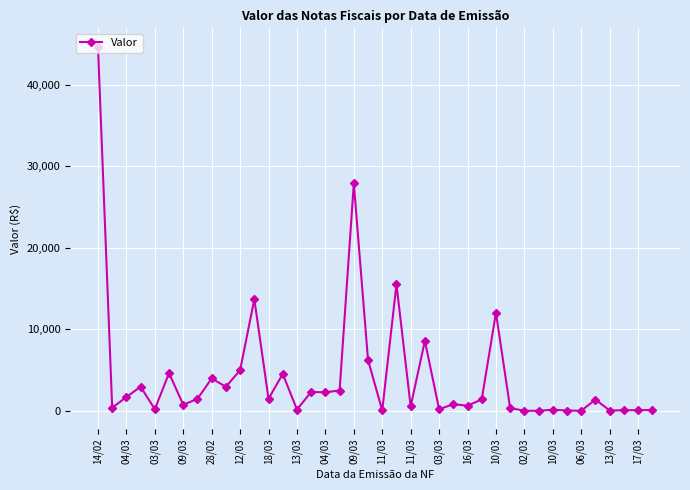

What is the difference between the maximum and second lowest values?

44644.1